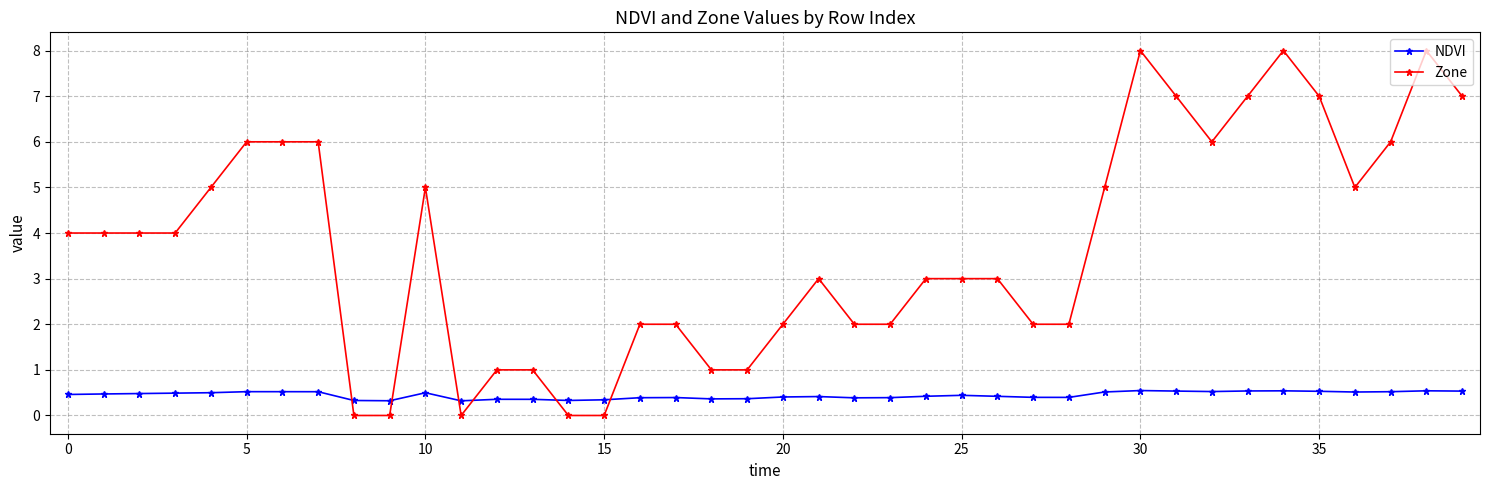

Does the chart have visible grid lines?

Yes